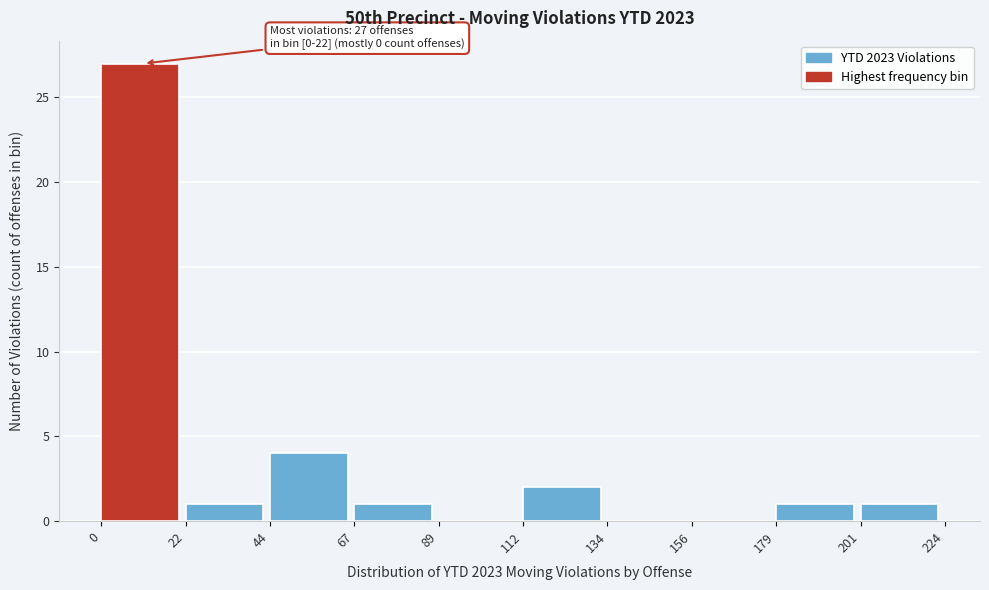

Which range on the x-axis has the tallest bar?

0 to 22